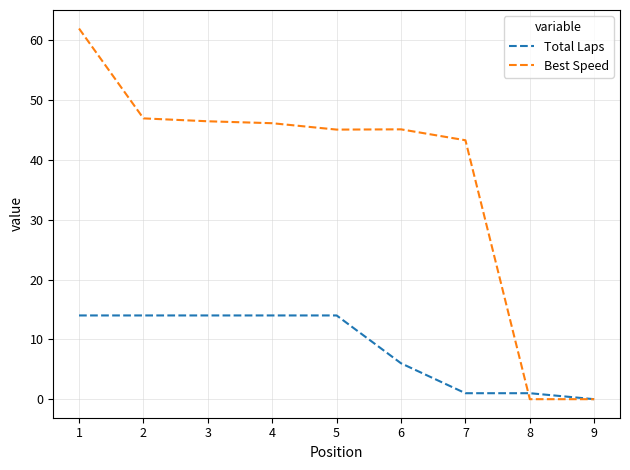

How many lines are shown in the chart?

2